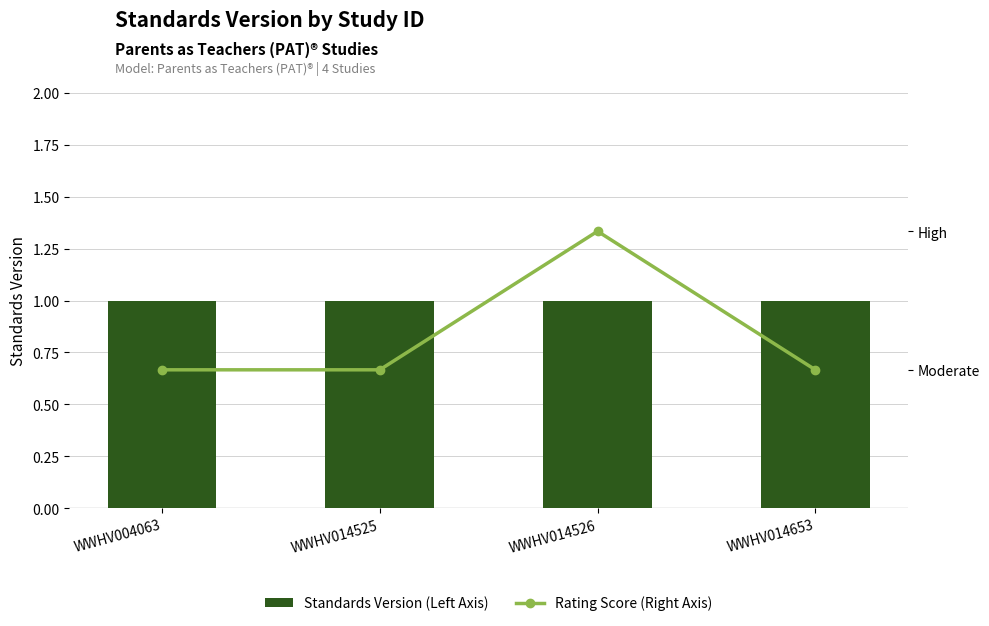

True or false: Standards Version (Left Axis) has a value of 1 at WWHV014526.

True